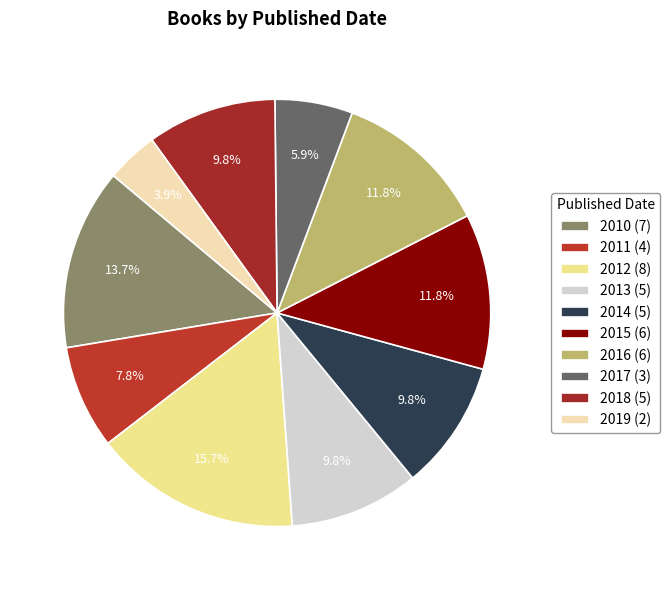

To the nearest percent, what is the combined percentage of 2019 and 2014?

14%